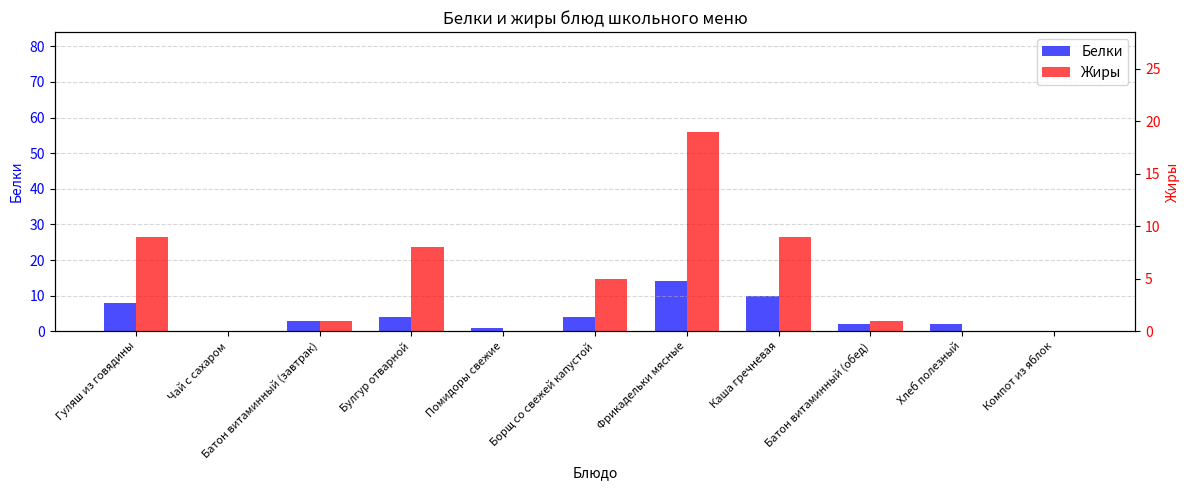

Where is Жиры nearest to the value 9?

Гуляш из говядины